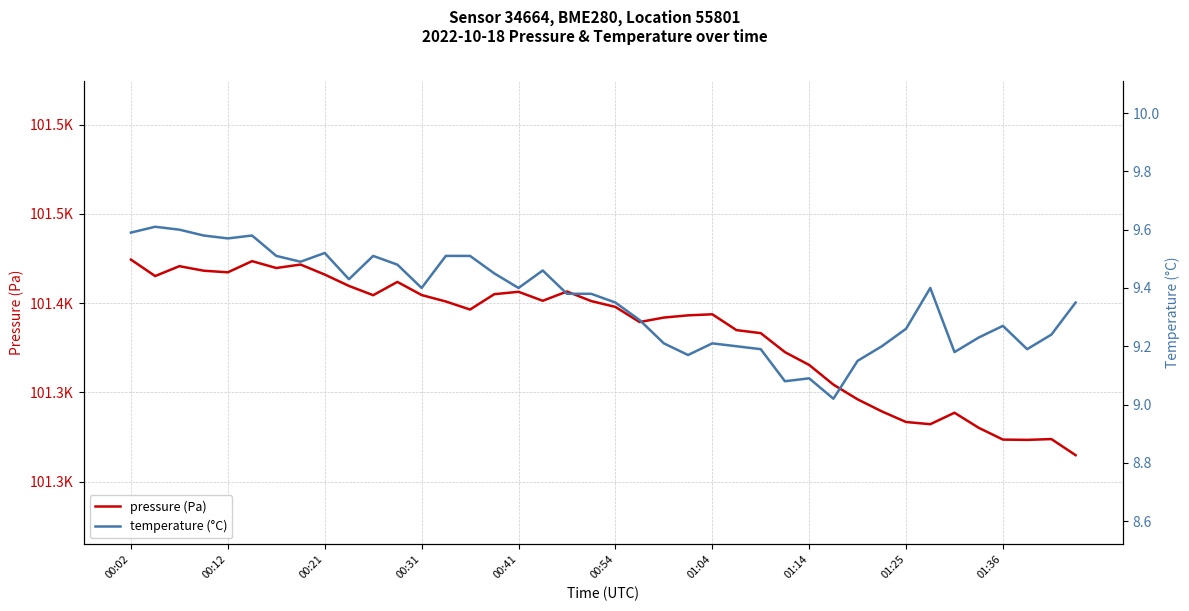

At which category is the sum across all series the highest?

00:02